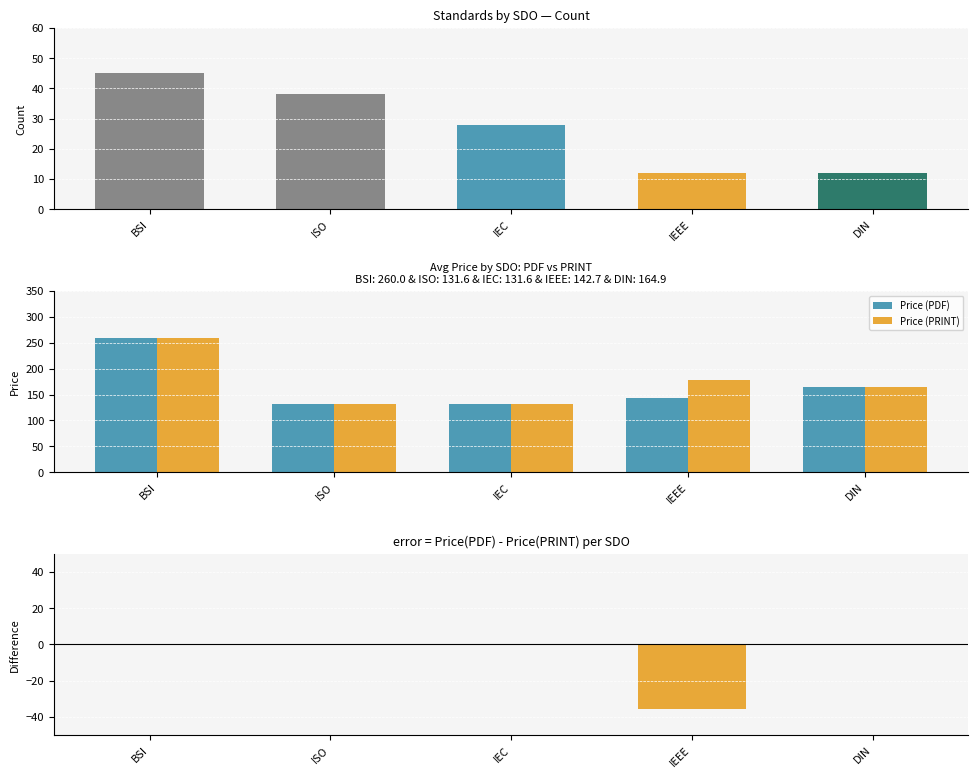

What is the sum of the Price (PRINT) values at ISO and DIN?

296.5